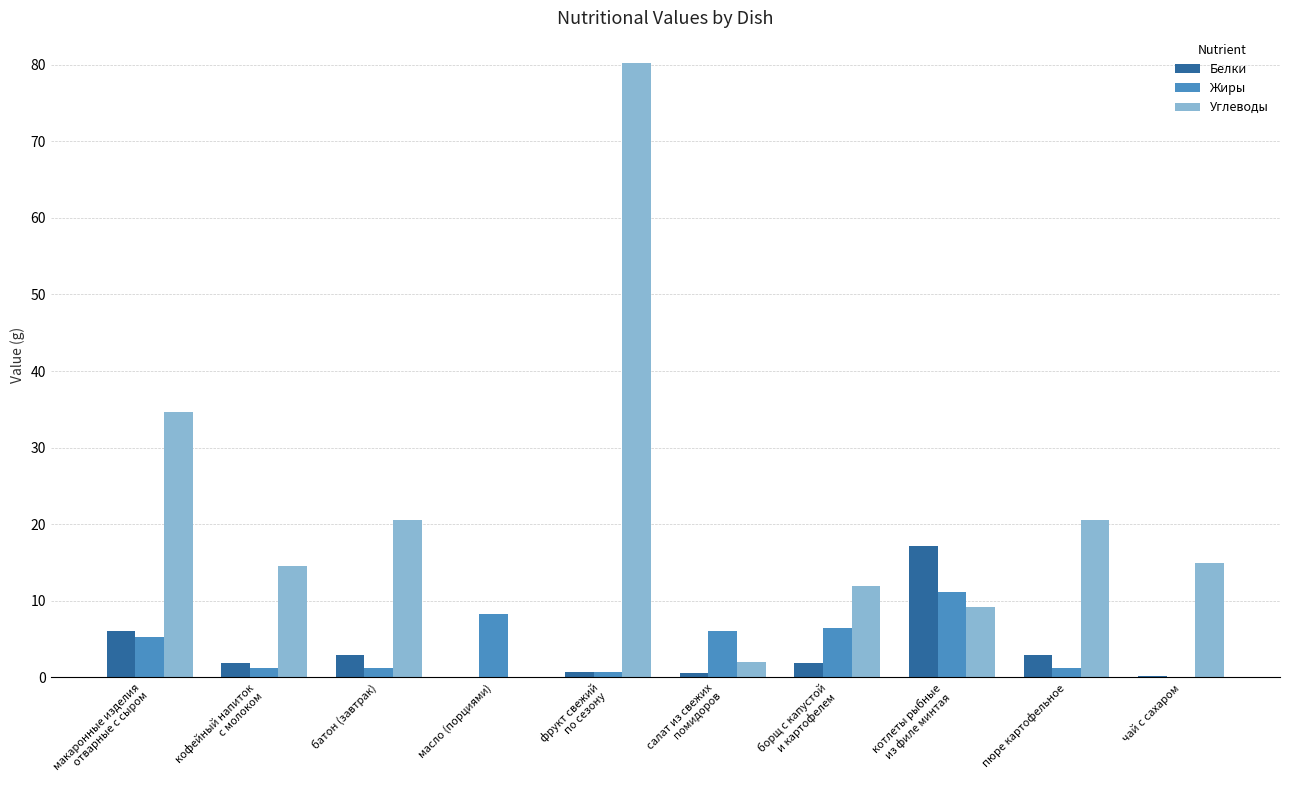

How many series are shown in this chart?

3